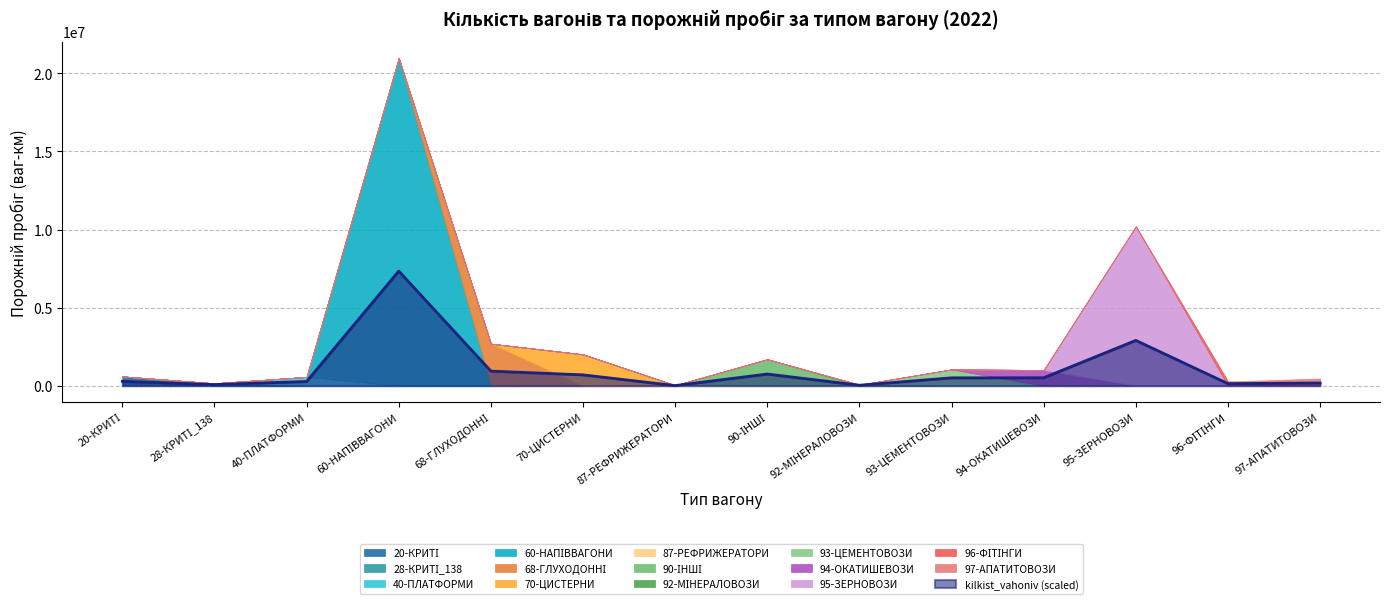

List the labels in order of value, largest first.

60-НАПІВВАГОНИ, 95-ЗЕРНОВОЗИ, 68-ГЛУХОДОННІ, 90-ІНШІ, 70-ЦИСТЕРНИ, 94-ОКАТИШЕВОЗИ, 93-ЦЕМЕНТОВОЗИ, 20-КРИТІ, 40-ПЛАТФОРМИ, 97-АПАТИТОВОЗИ, 96-ФІТІНГИ, 28-КРИТІ_138, 92-МІНЕРАЛОВОЗИ, 87-РЕФРИЖЕРАТОРИ